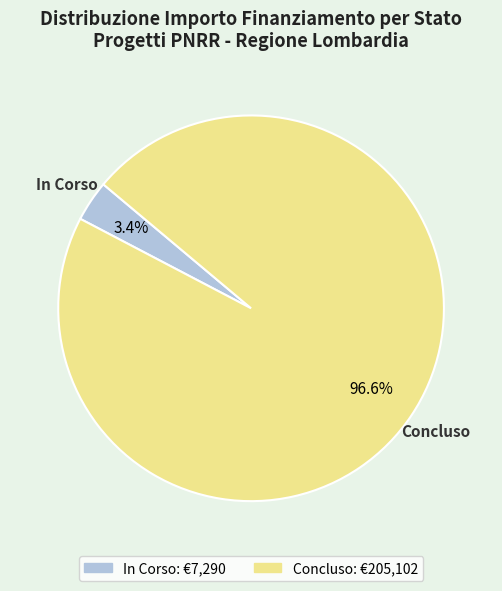

What percentage do Concluso and In Corso together represent?

100.0%